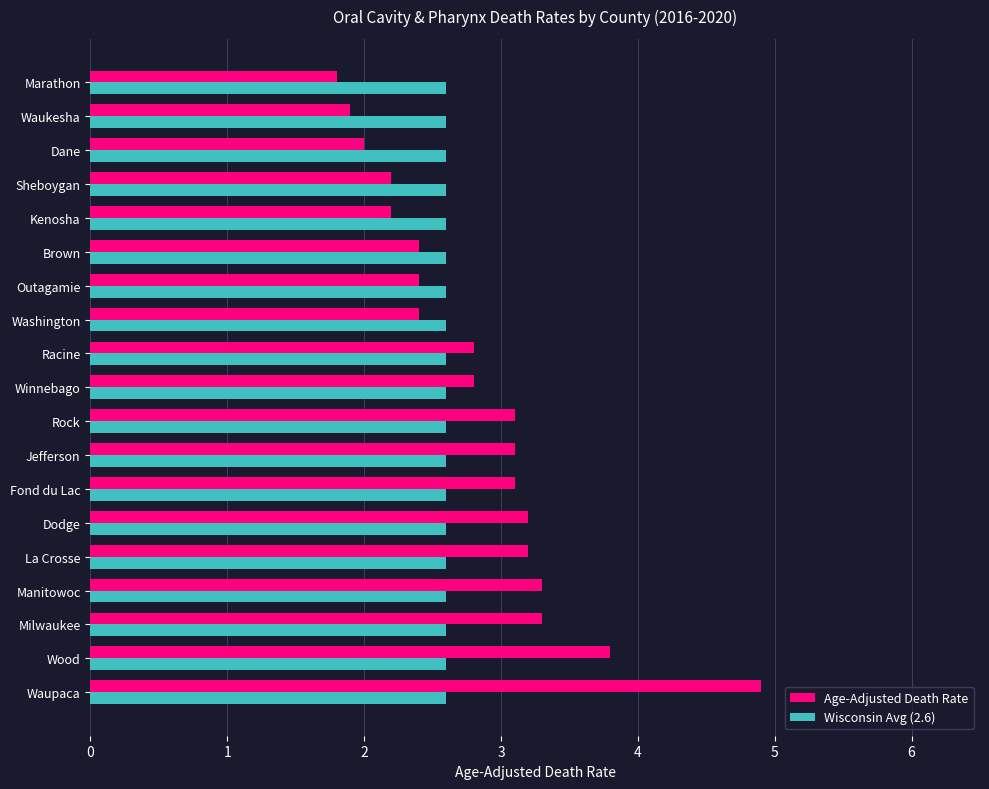

List the series in order of their peak value, highest first.

Age-Adjusted Death Rate, Wisconsin Avg (2.6)